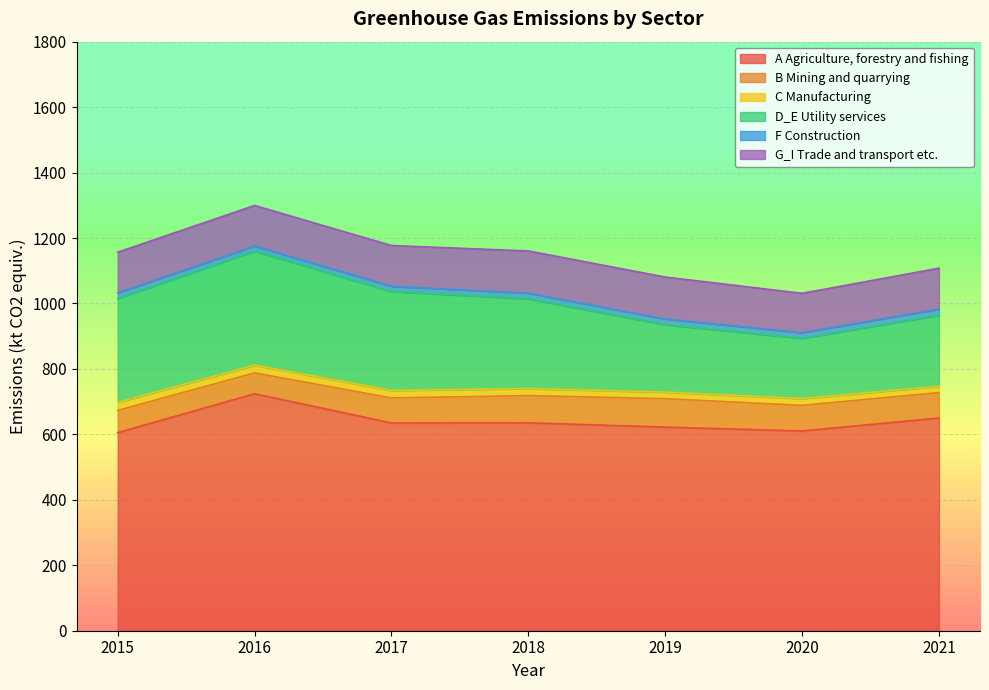

Which series changed the most between 2017 and 2021?

D_E Utility services